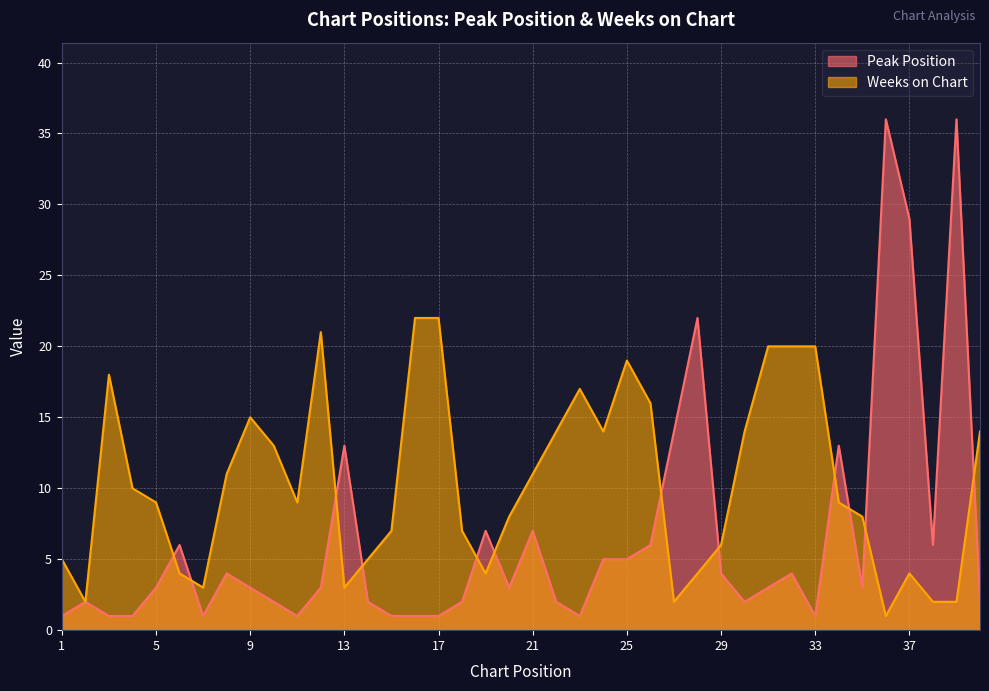

Reading left to right, what are all the values shown in this chart?

Peak Position: 1=1	2=2	3=1	4=1	5=3	6=6	7=1	8=4	9=3	10=2	11=1	12=3	13=13	14=2	15=1	16=1	17=1	18=2	19=7	20=3	21=7	22=2	23=1	24=5	25=5	26=6	27=14	28=22	29=4	30=2	31=3	32=4	33=1	34=13	35=3	36=36	37=29	38=6	39=36	40=2
Weeks on Chart: 1=5	2=2	3=18	4=10	5=9	6=4	7=3	8=11	9=15	10=13	11=9	12=21	13=3	14=5	15=7	16=22	17=22	18=7	19=4	20=8	21=11	22=14	23=17	24=14	25=19	26=16	27=2	28=4	29=6	30=14	31=20	32=20	33=20	34=9	35=8	36=1	37=4	38=2	39=2	40=14